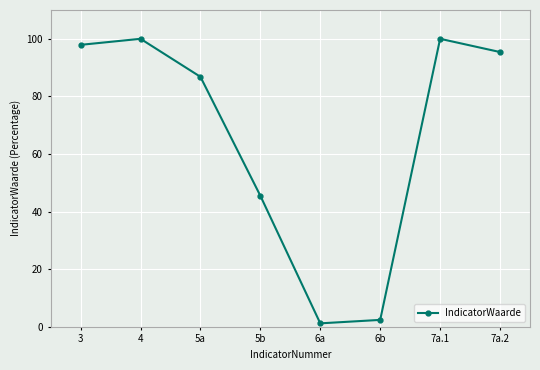

How many categories are shown in the chart?

8